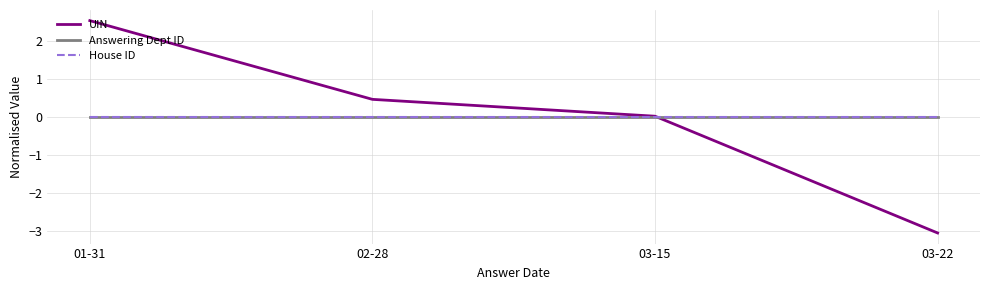

After their last crossing, which series has the higher values: House ID or UIN?

House ID